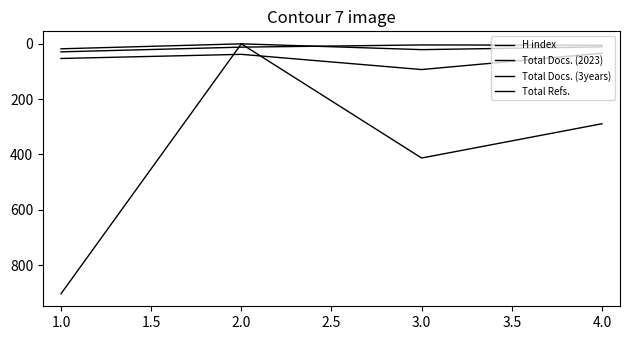

How many categories are shown in the chart?

4